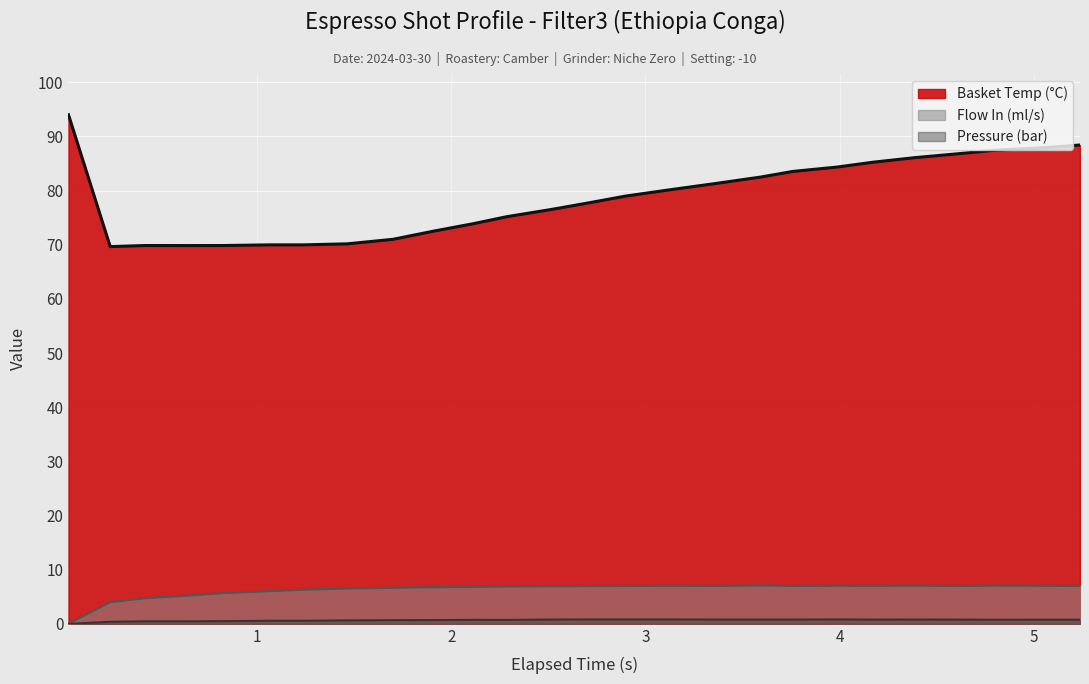

What is the label of the 10th point from the left?

1.908